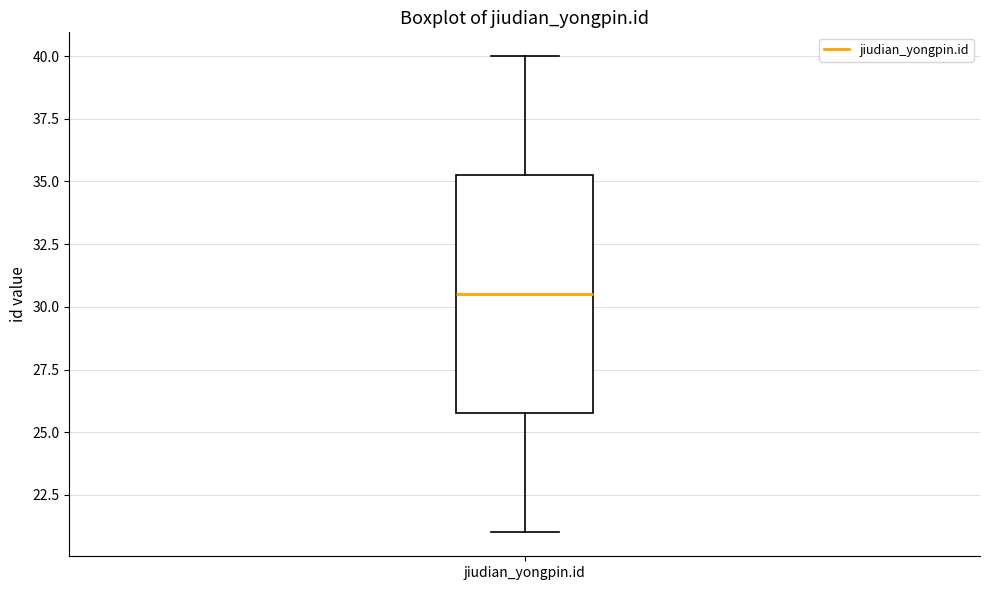

Where does the lower whisker of the box for jiudian_yongpin.id end on the y-axis? The values are not printed on the chart, so give them approximately, as read against the axis.

21.0